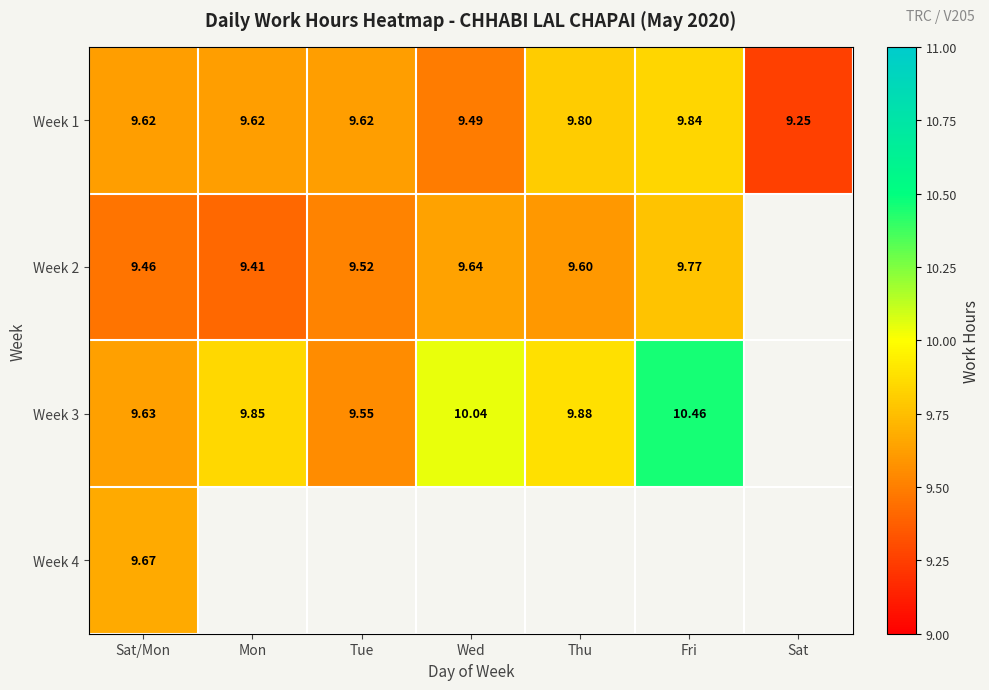

Is the value of Week 3 at Tue greater than the value of Week 1 at Mon?

No